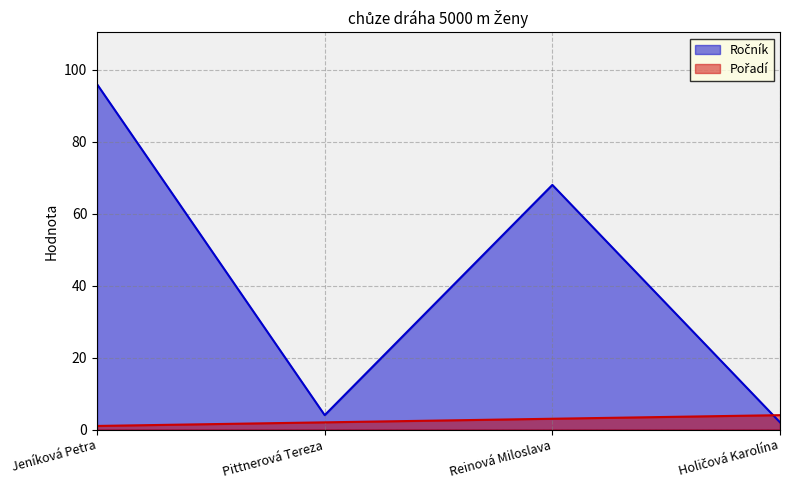

Reading right to left, extract all data points from this chart.

Ročník: 2	68	4	96
Pořadí: 4	3	2	1